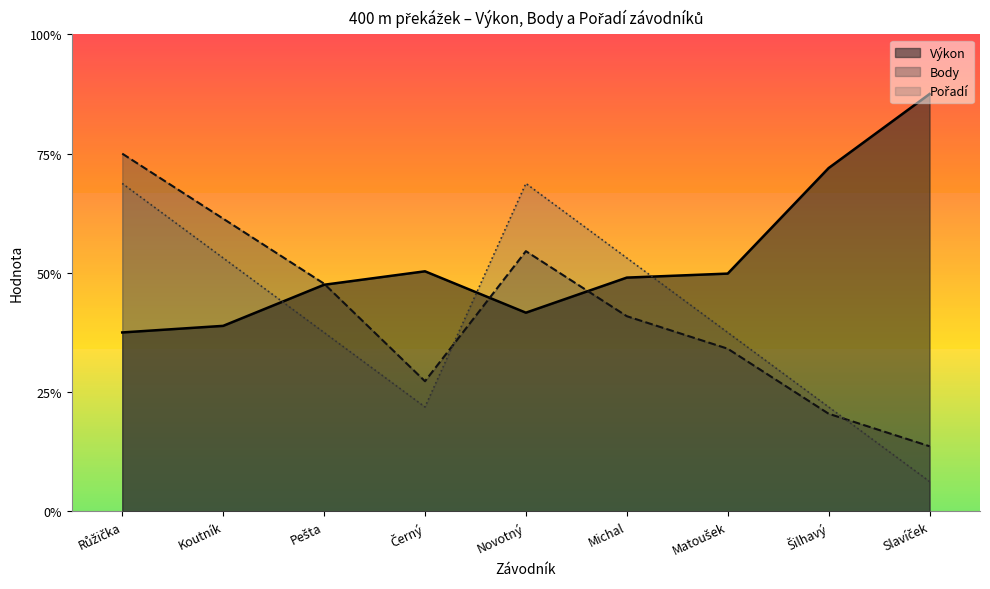

What is the difference between the Body values at Slavíček and Novotný?

32.7